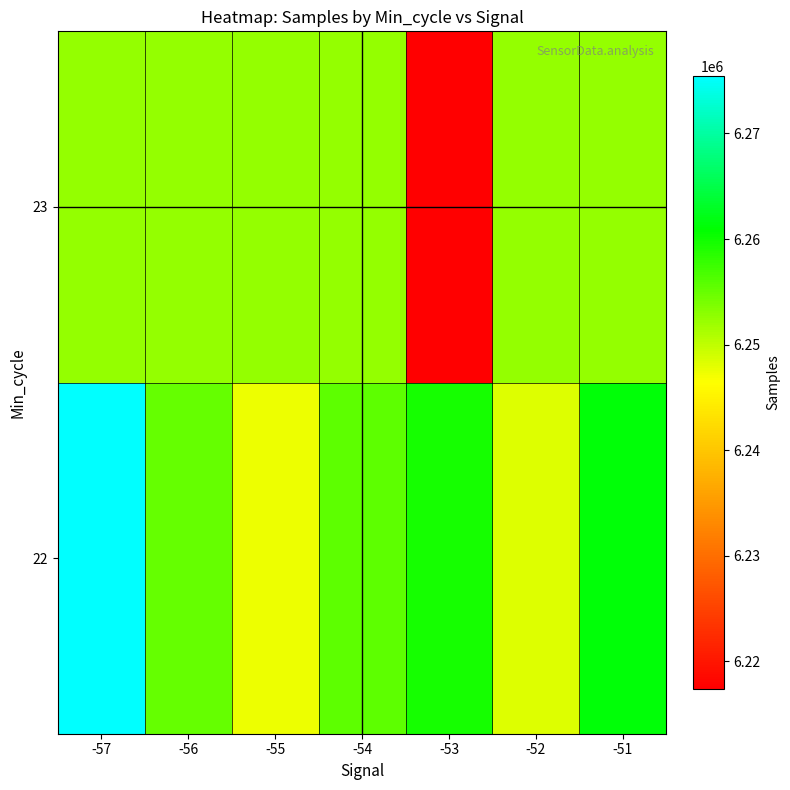

At how many categories does at least one series exceed 6274743?

1